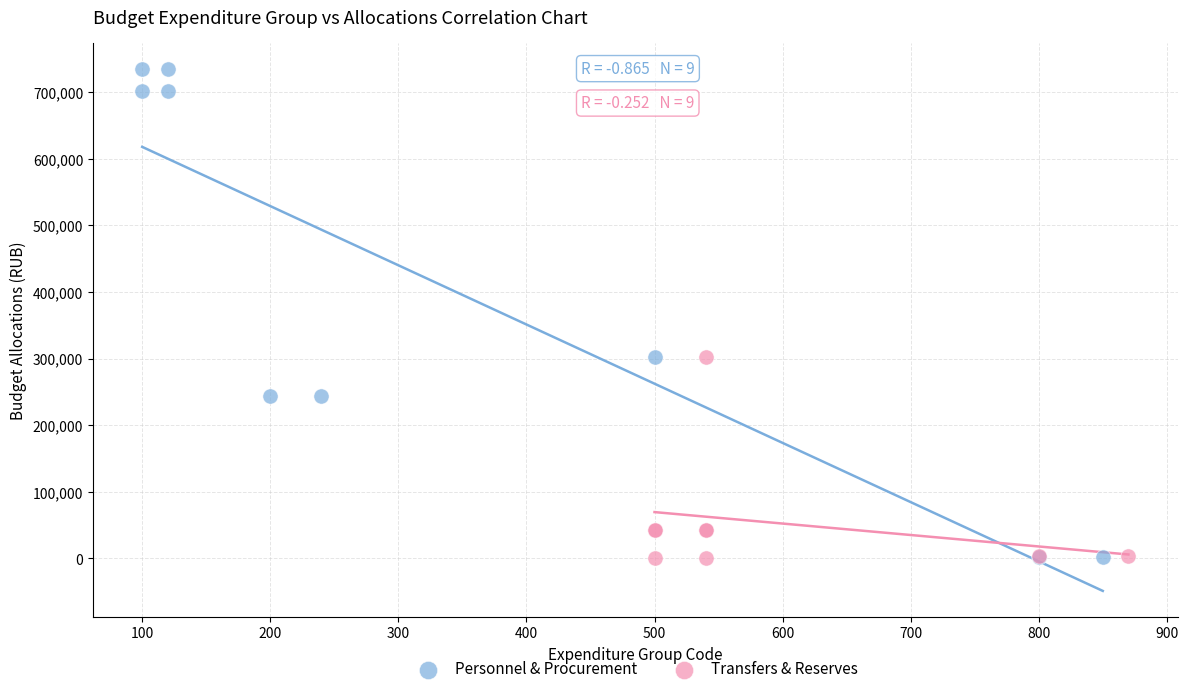

Which series reaches the maximum Y coordinate?

Personnel & Procurement